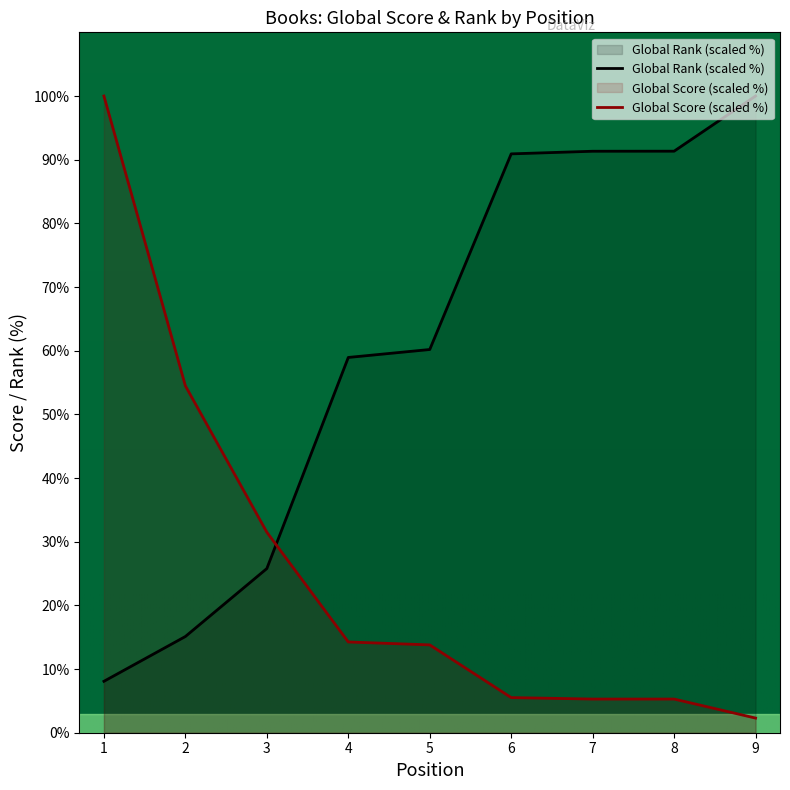

True or false: Global Rank (normalized) and Global Score intersect in this chart.

True